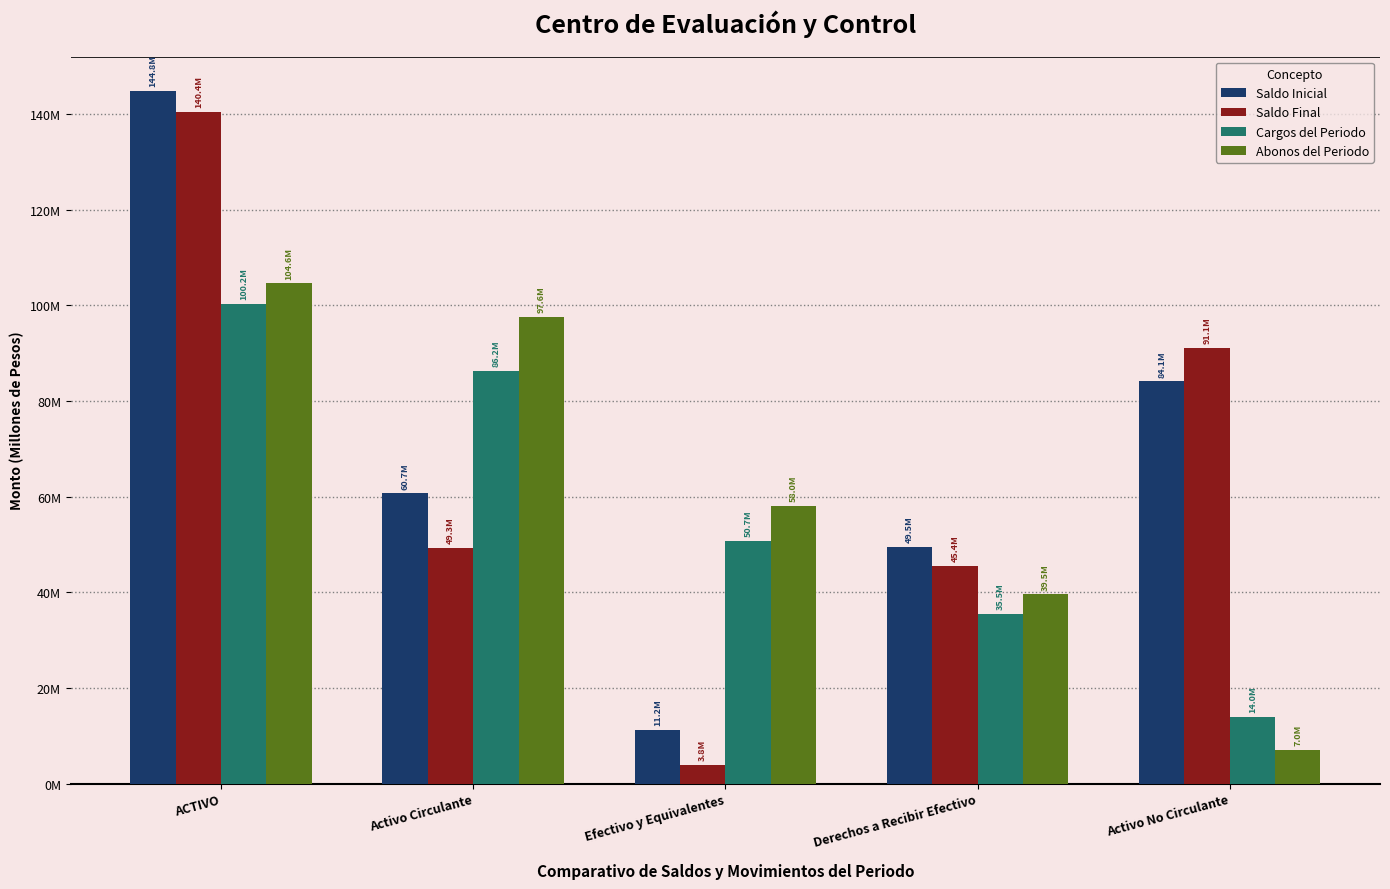

Where does the Abonos del Periodo series first go above 58041152?

ACTIVO